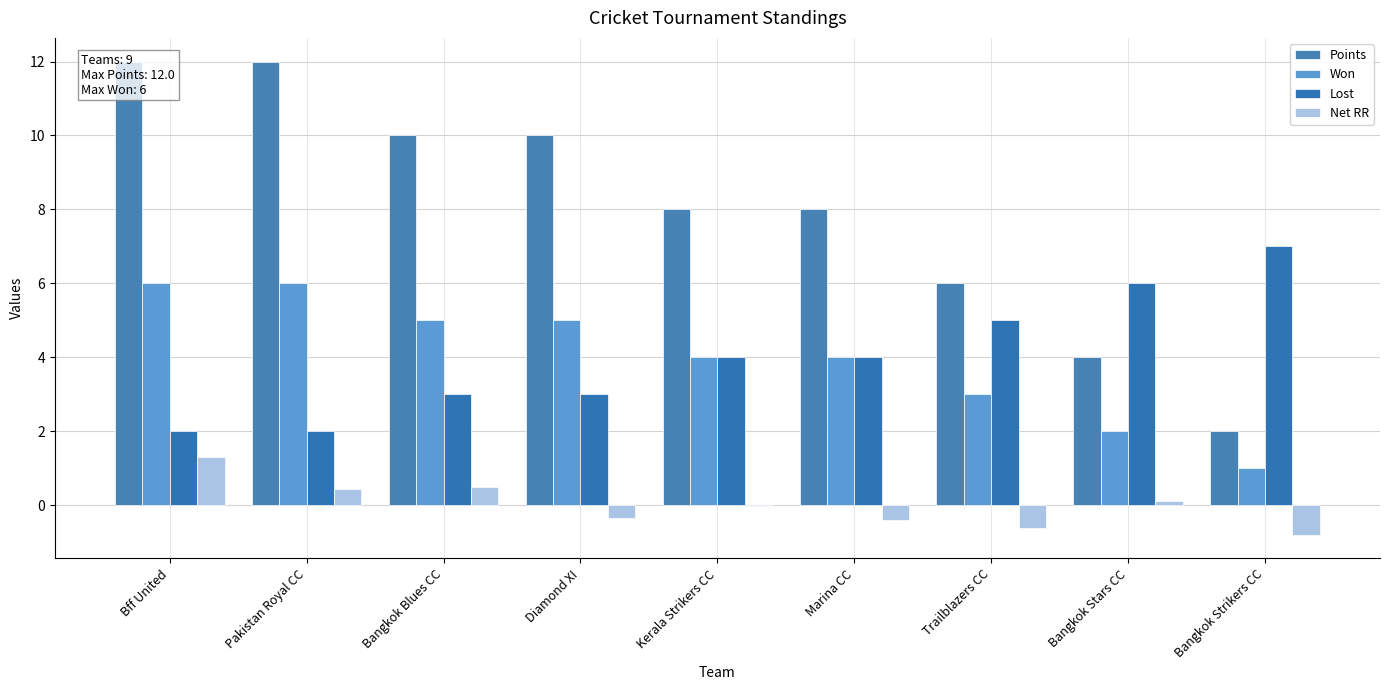

How many bars are there in each group?

4